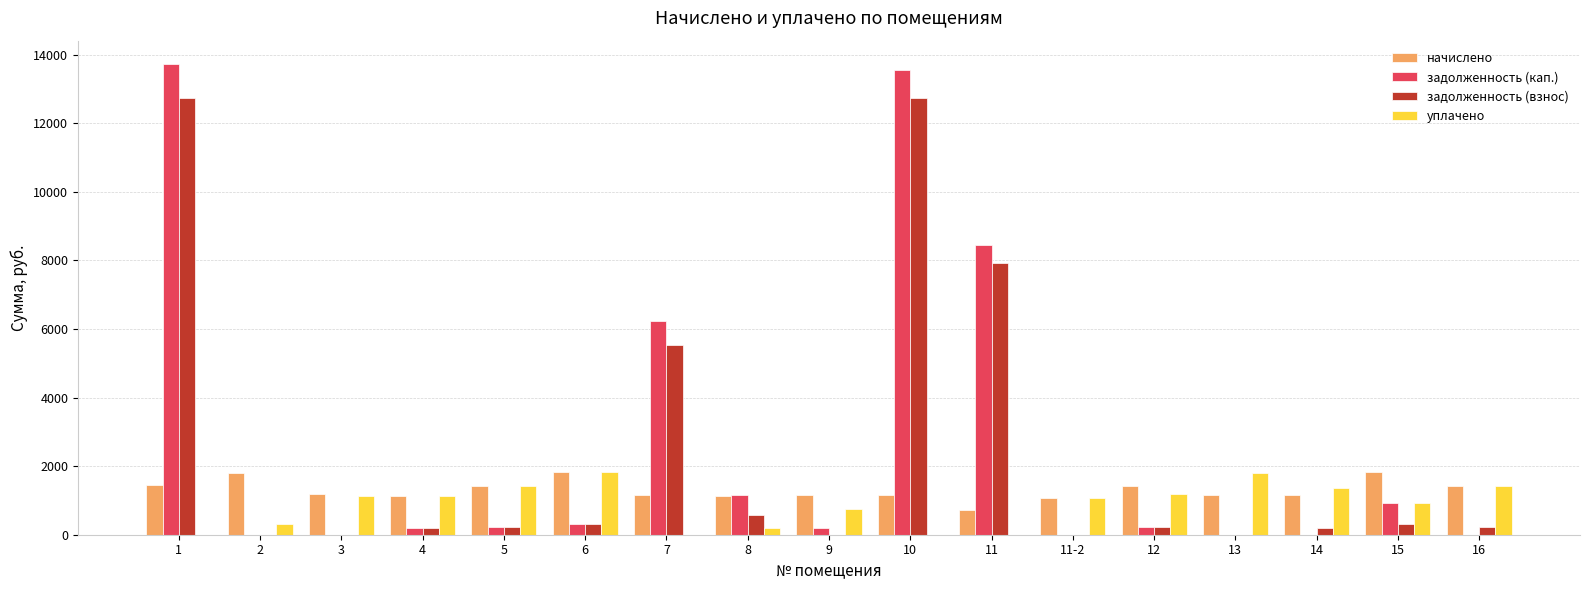

Is the value of уплачено at 5 greater than the value of задолженность (кап.) at 2?

Yes